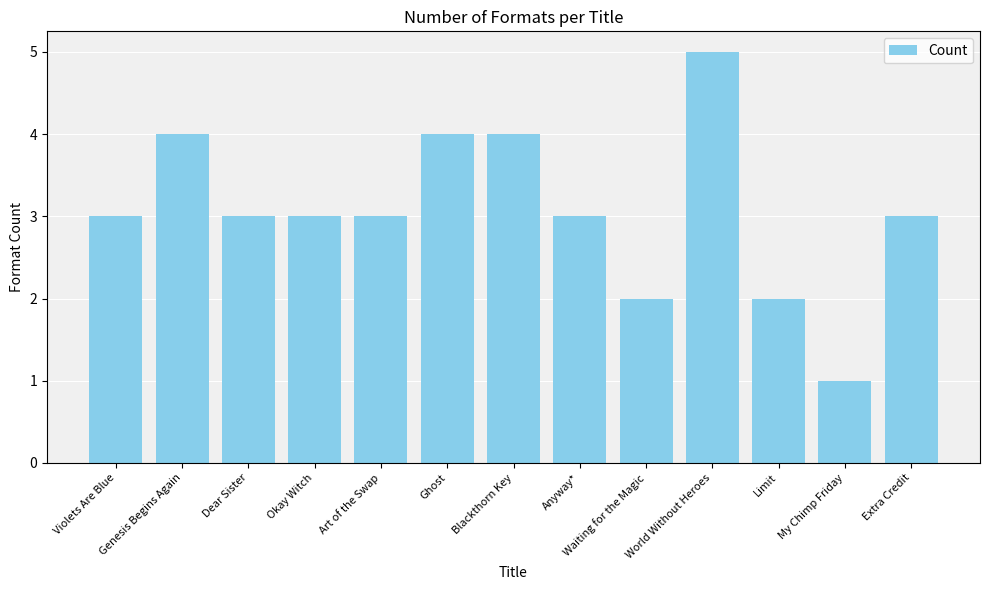

What is the average value?

3